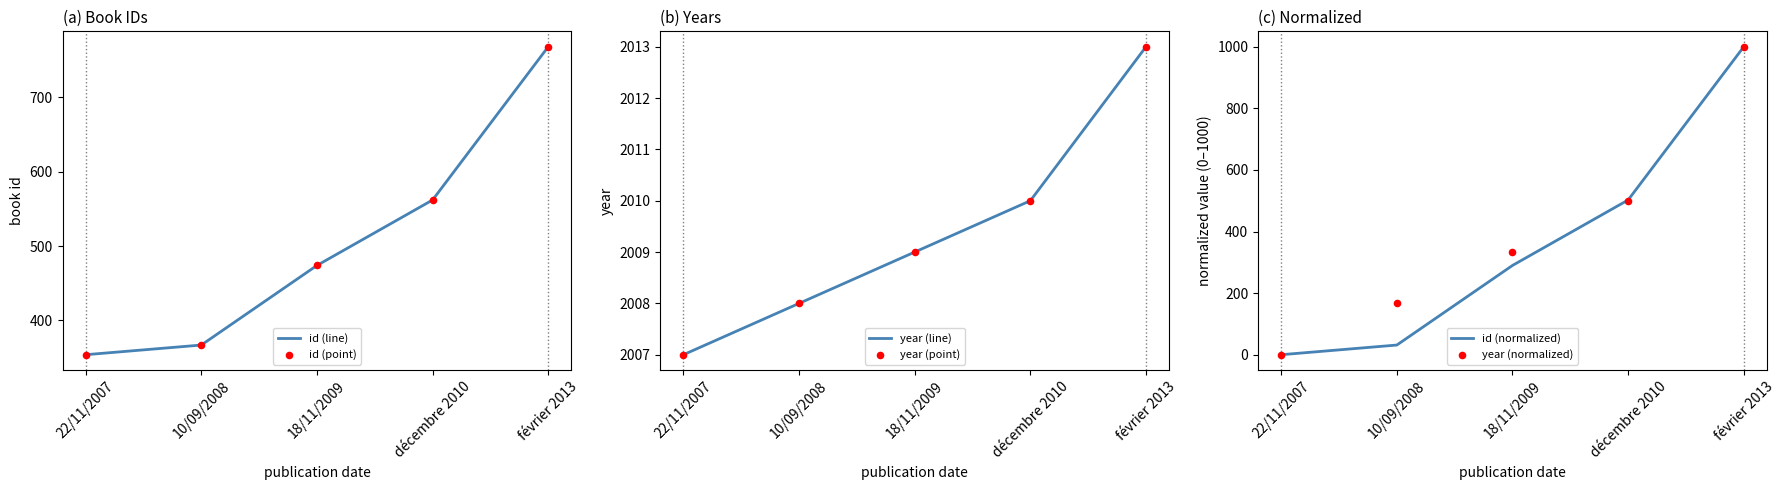

Which series has the largest total across all categories?

year (line)